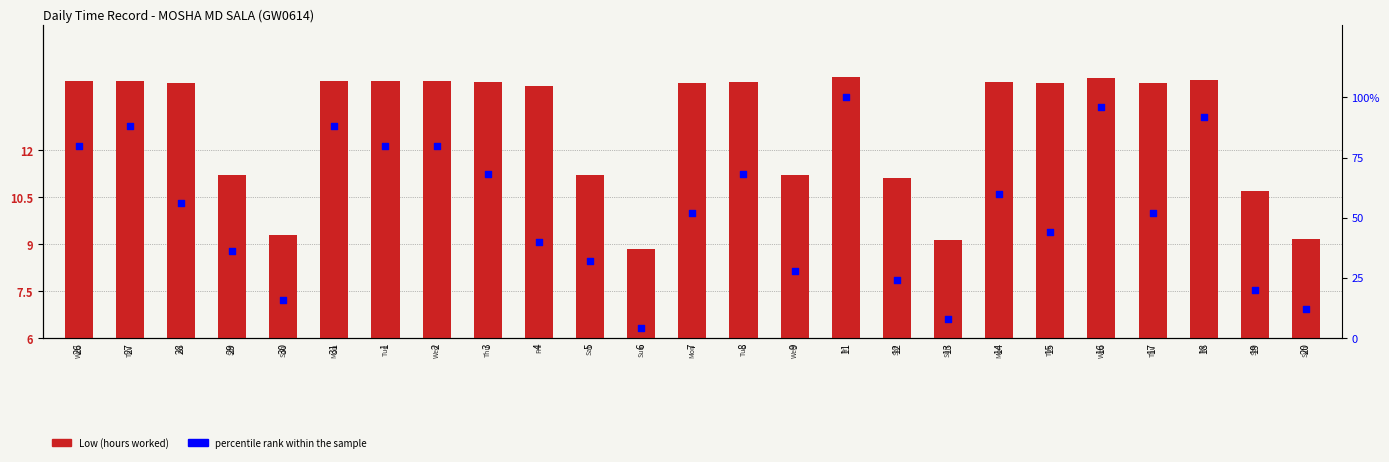

What is the total value across all series at 4?

54.0